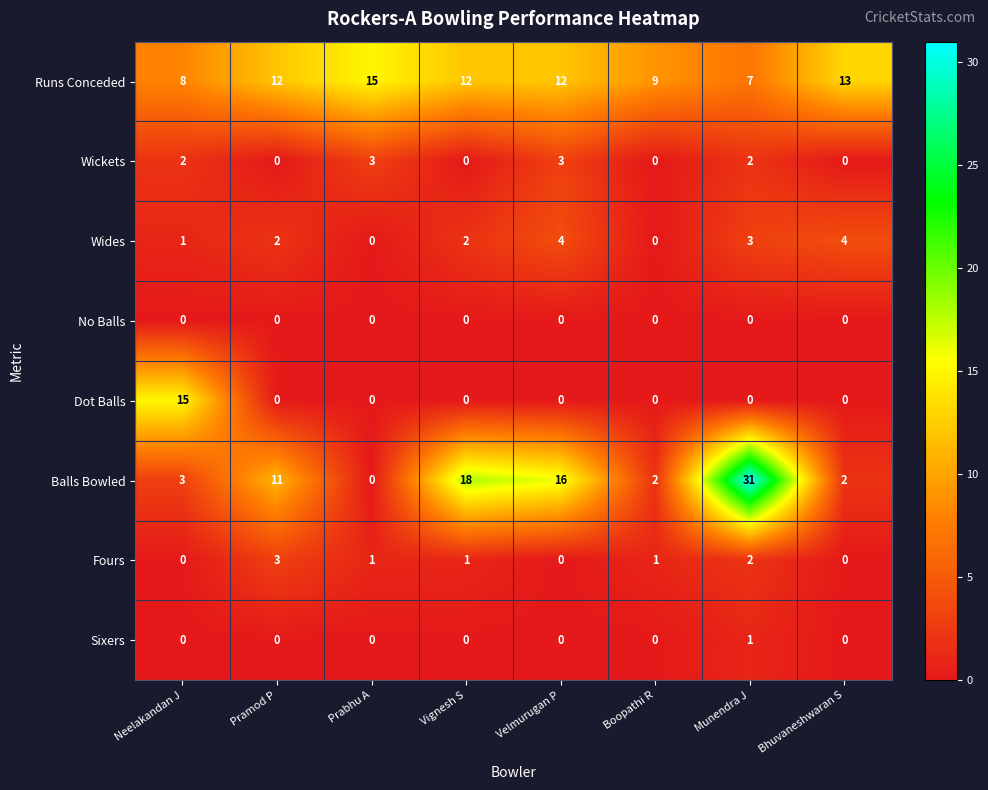

What is the maximum value for Runs Conceded?

15